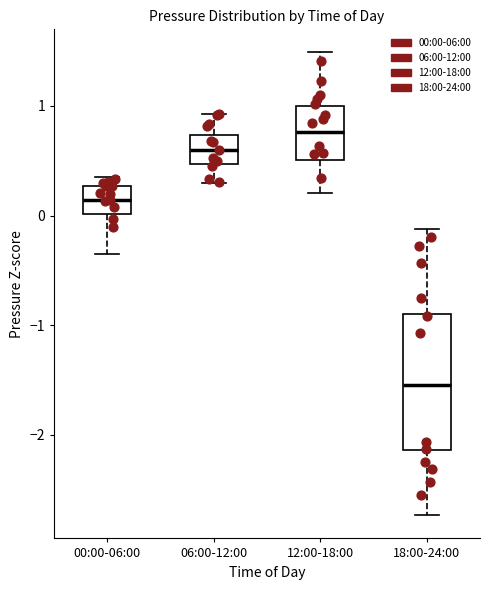

Which box's median line is the lowest?

18:00-24:00